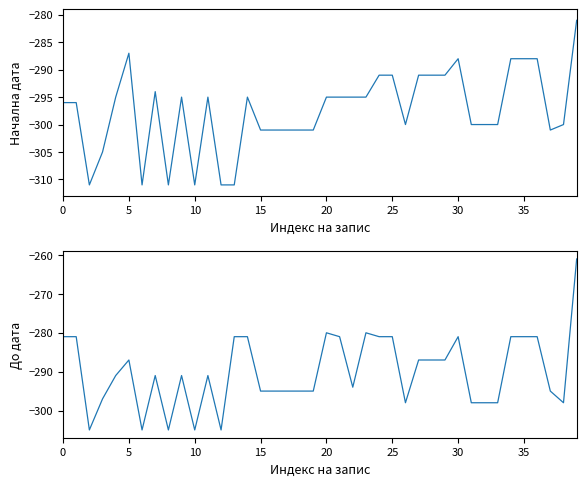

True or false: До дата and Начална дата cross at least once.

False